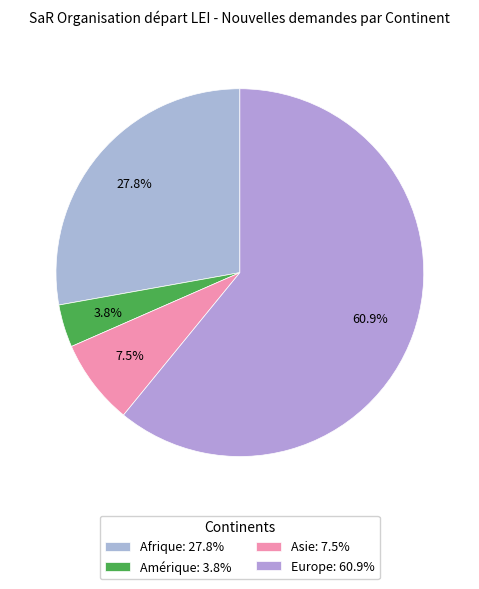

How many segments does this pie chart have?

4